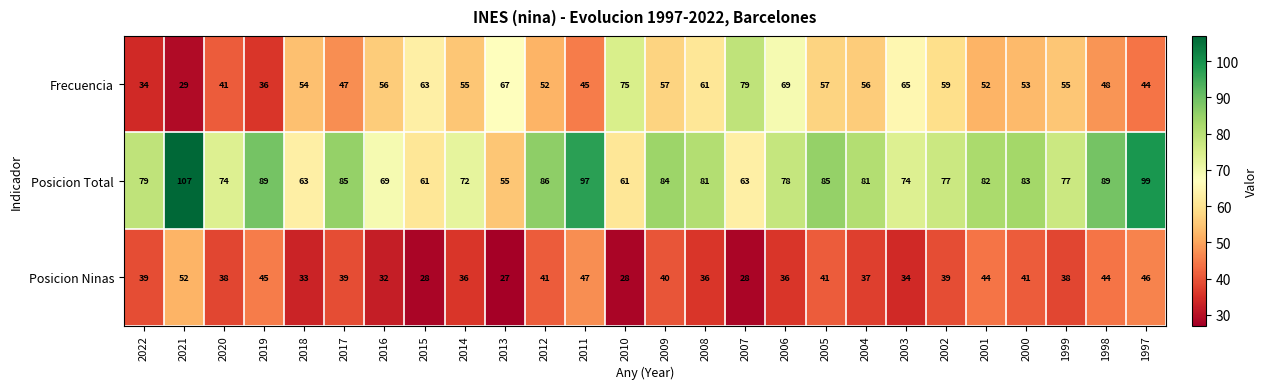

What is the average value of the Frecuencia series?

54